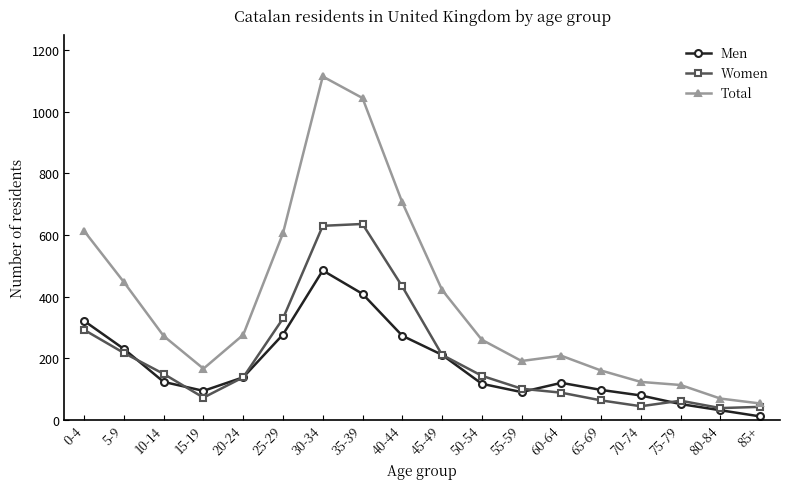

After their last crossing, which series has the higher values: Men or Women?

Women